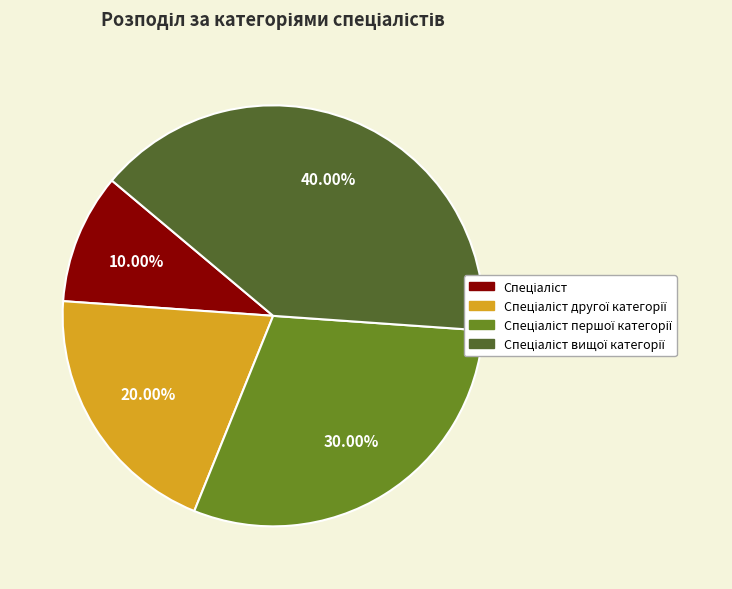

Count the number of slices in the pie.

4